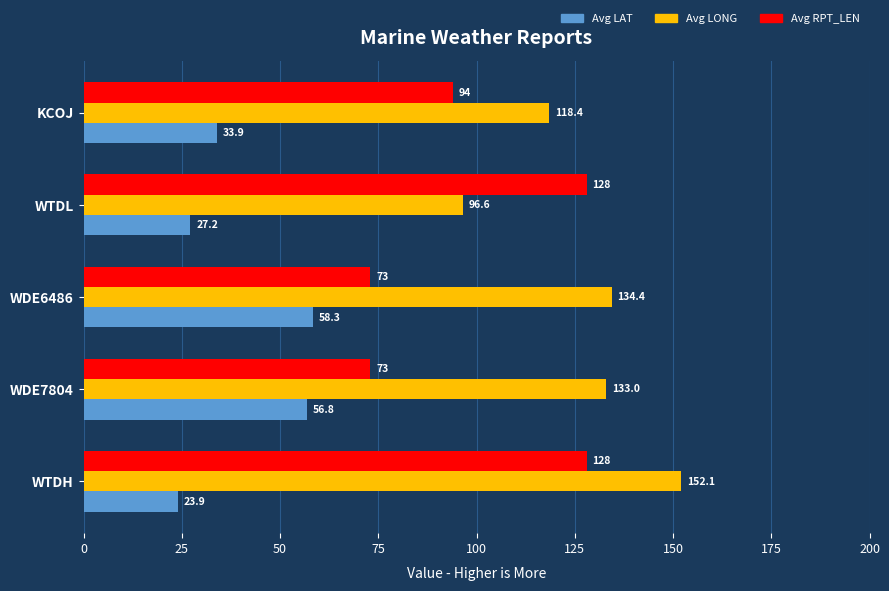

What is the average value of the Avg LAT series?

40.0